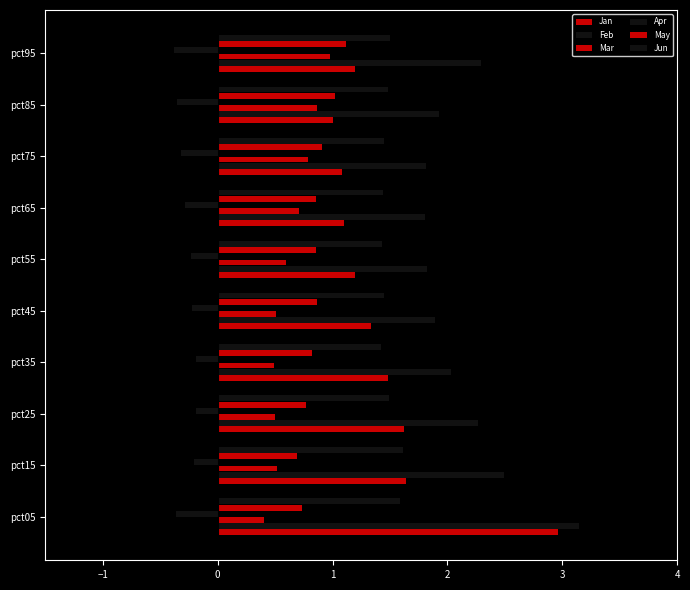

How many values in the Feb series exceed 2?

5